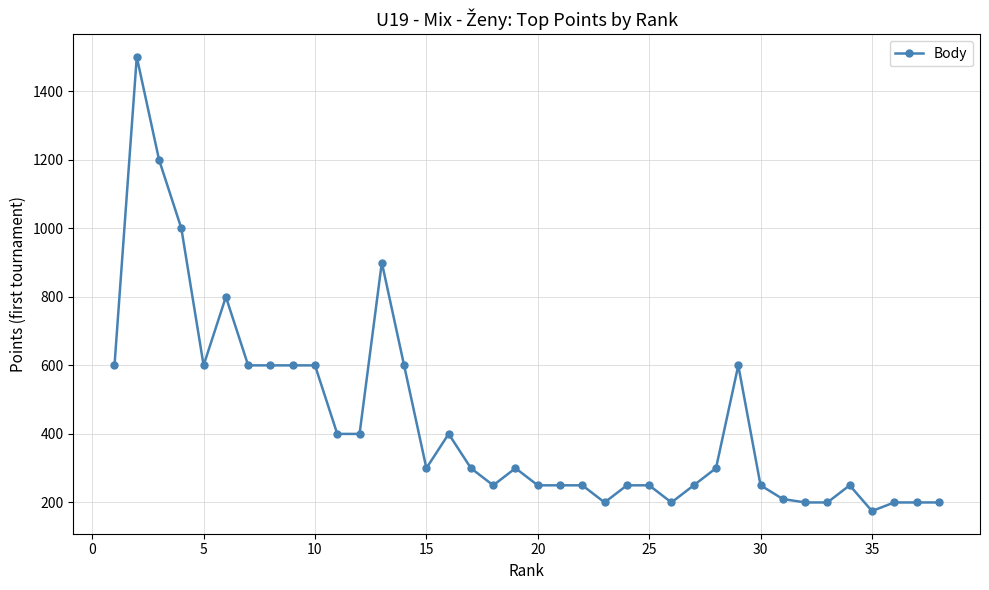

What is the value of the 33rd point from the left?

200